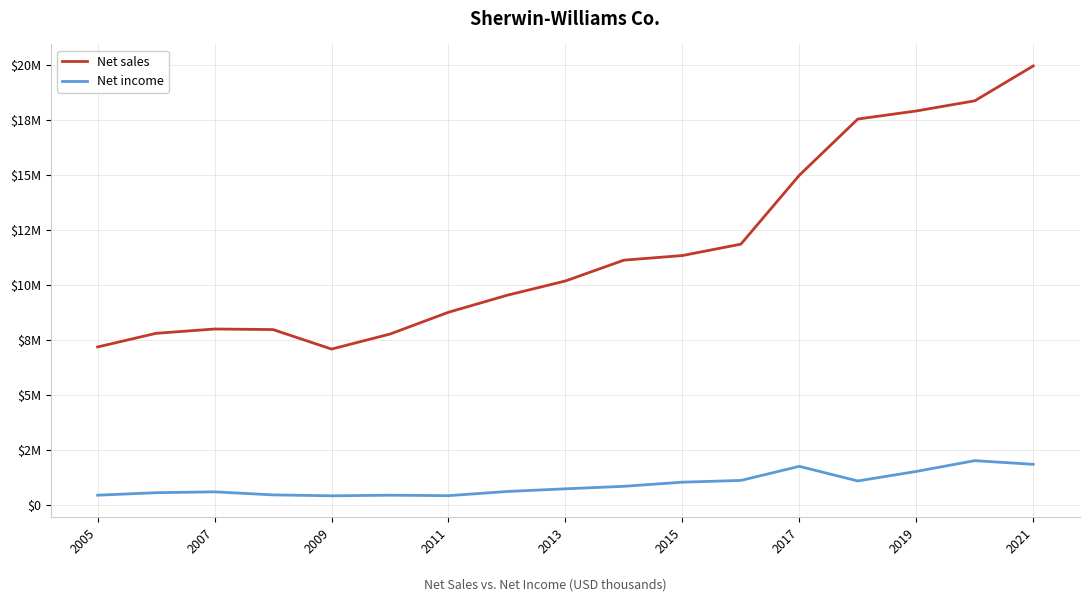

Does the chart display data point markers on the line(s)?

No